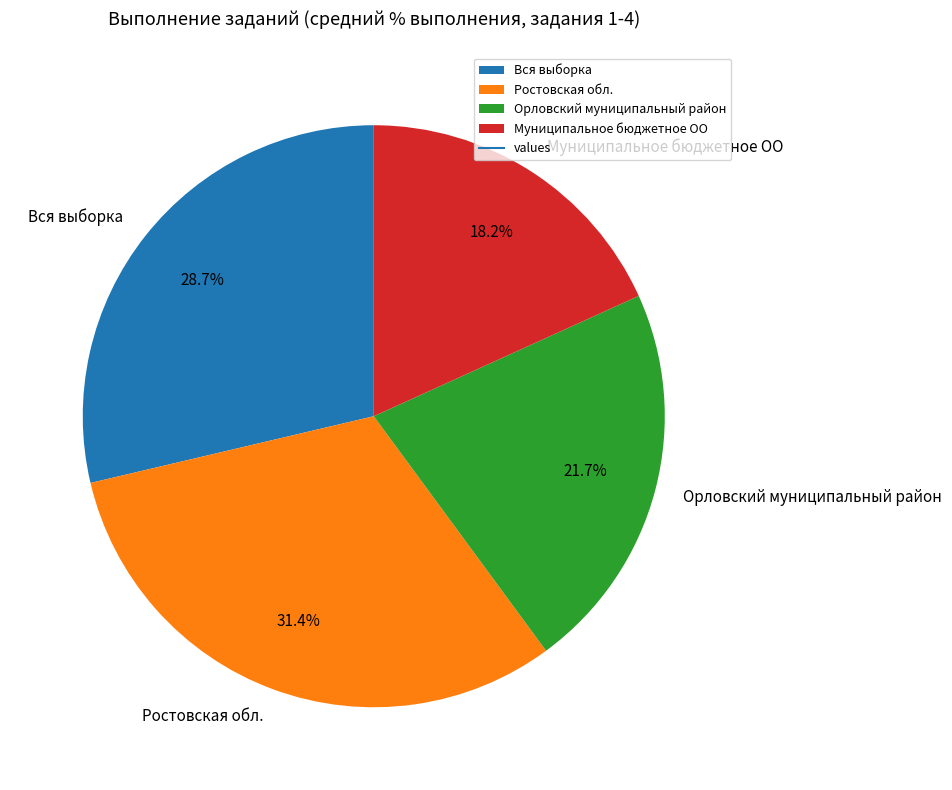

Count the number of slices in the pie.

4